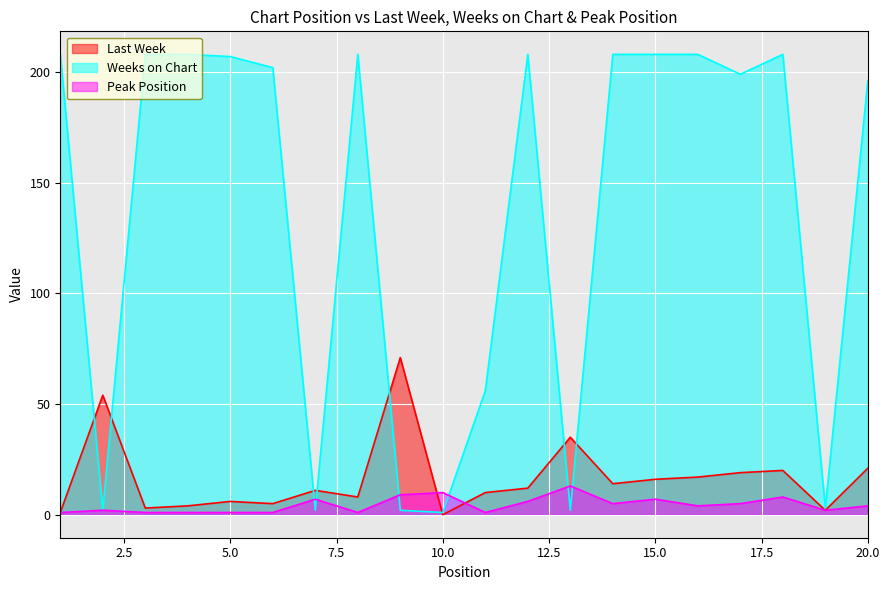

Rank the categories by Weeks on Chart value from lowest to highest.

10, 2, 7, 9, 13, 19, 11, 20, 17, 6, 5, 1, 3, 4, 8, 12, 14, 15, 16, 18